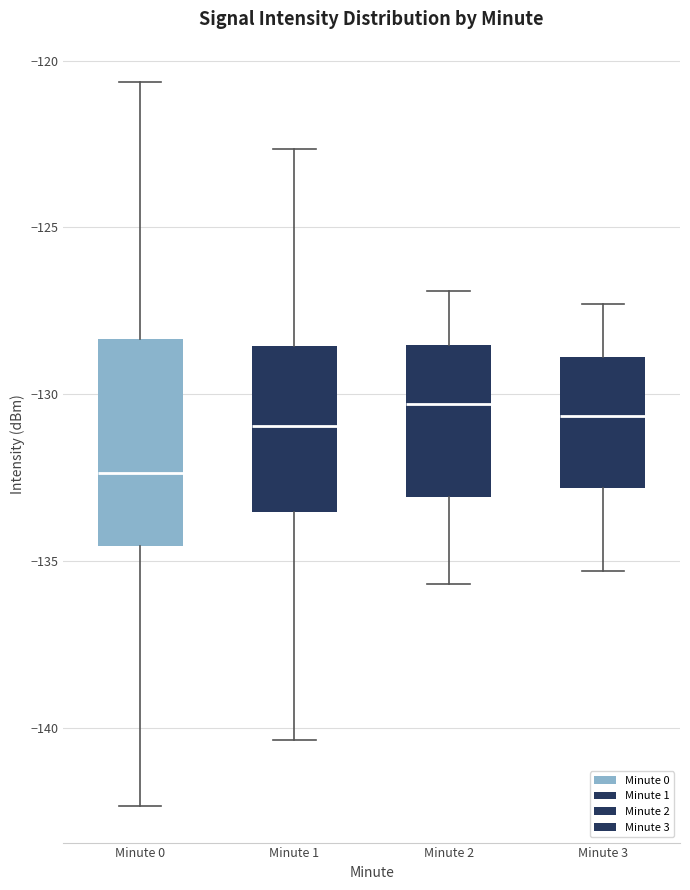

Reading left to right, transcribe this box plot: for each box, give where its median line is, the range the box spans, and where its two whiskers end, as read against the y-axis. The values are not printed on the chart, so give them approximately, as read against the axis.

Minute 0: median -132.5, box -134.5 to -128.5, whiskers -142.5 to -120.5
Minute 1: median -131.0, box -133.5 to -128.5, whiskers -140.5 to -122.5
Minute 2: median -130.5, box -133.0 to -128.5, whiskers -135.5 to -127.0
Minute 3: median -130.5, box -133.0 to -129.0, whiskers -135.5 to -127.5